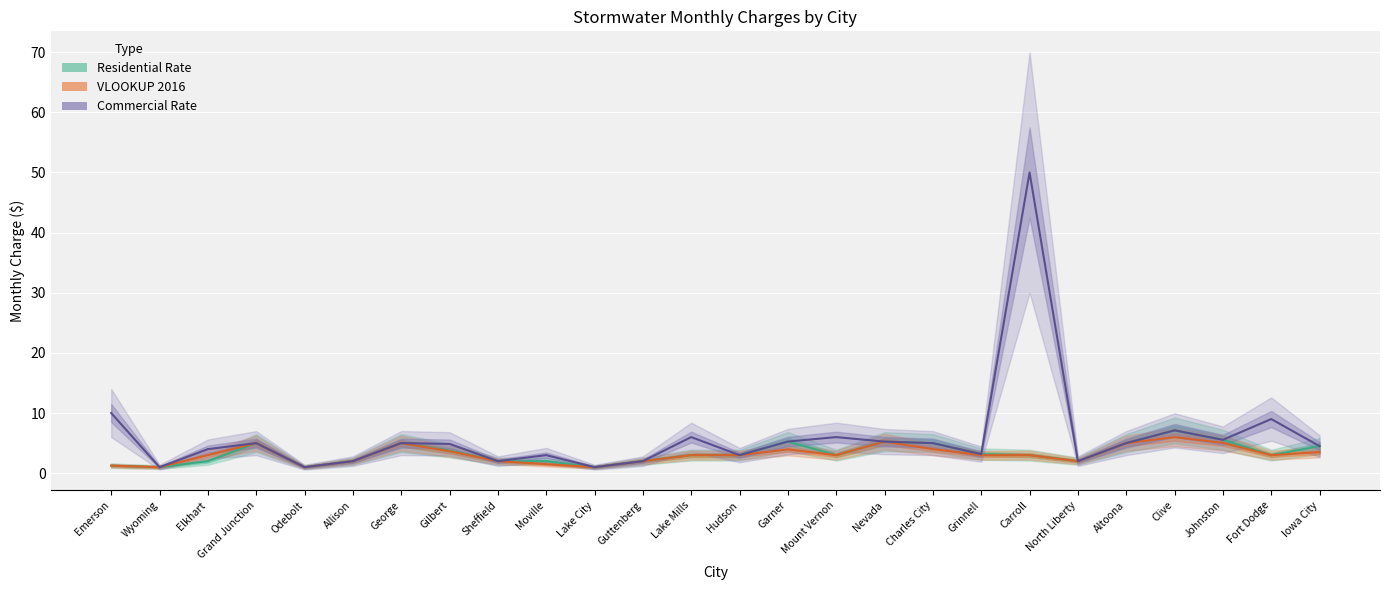

At which label does Commercial Rate first exceed 5?

Emerson